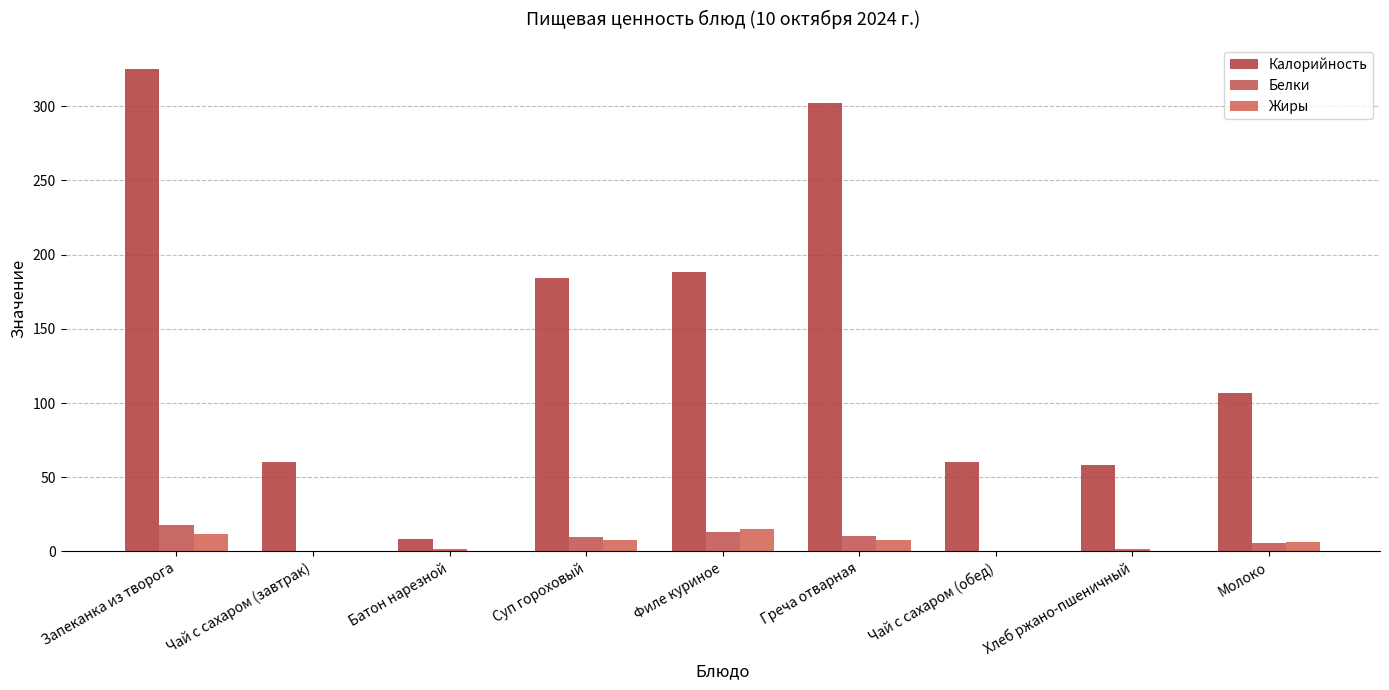

What is the maximum value for Белки?

18.2